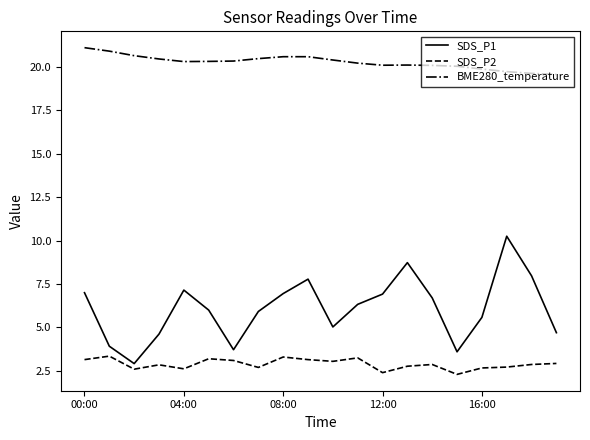

What is the greatest value displayed?

21.1